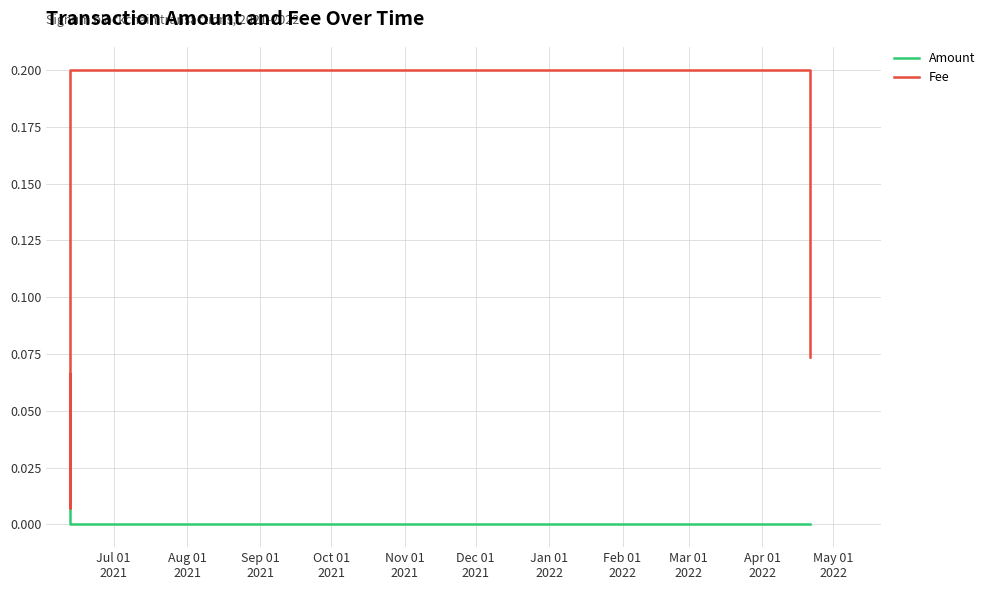

Is it true that Amount equals 0.0 at Sep 01
2021?

False